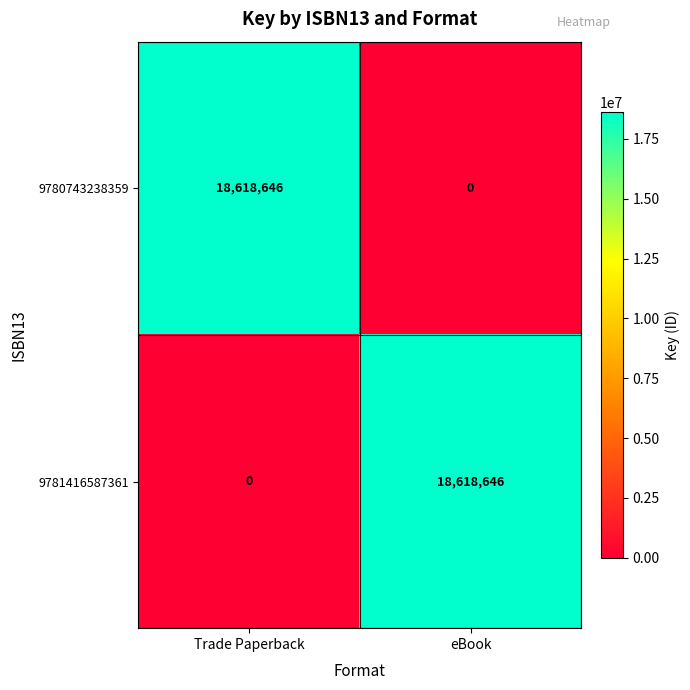

At which label is 9781416587361 closest to 9309323?

Trade Paperback